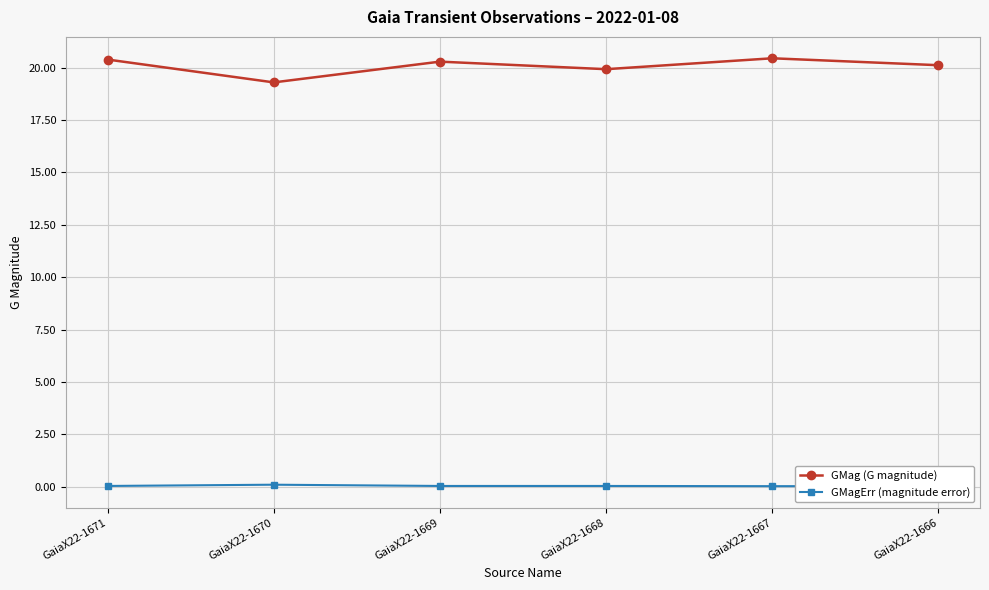

Reading right to left, what are all the values shown in this chart?

GMag (G magnitude): GaiaX22-1666=20.1	GaiaX22-1667=20.4	GaiaX22-1668=19.9	GaiaX22-1669=20.3	GaiaX22-1670=19.3	GaiaX22-1671=20.4
GMagErr (magnitude error): GaiaX22-1666=0.0	GaiaX22-1667=0.0	GaiaX22-1668=0.0	GaiaX22-1669=0.0	GaiaX22-1670=0.1	GaiaX22-1671=0.0